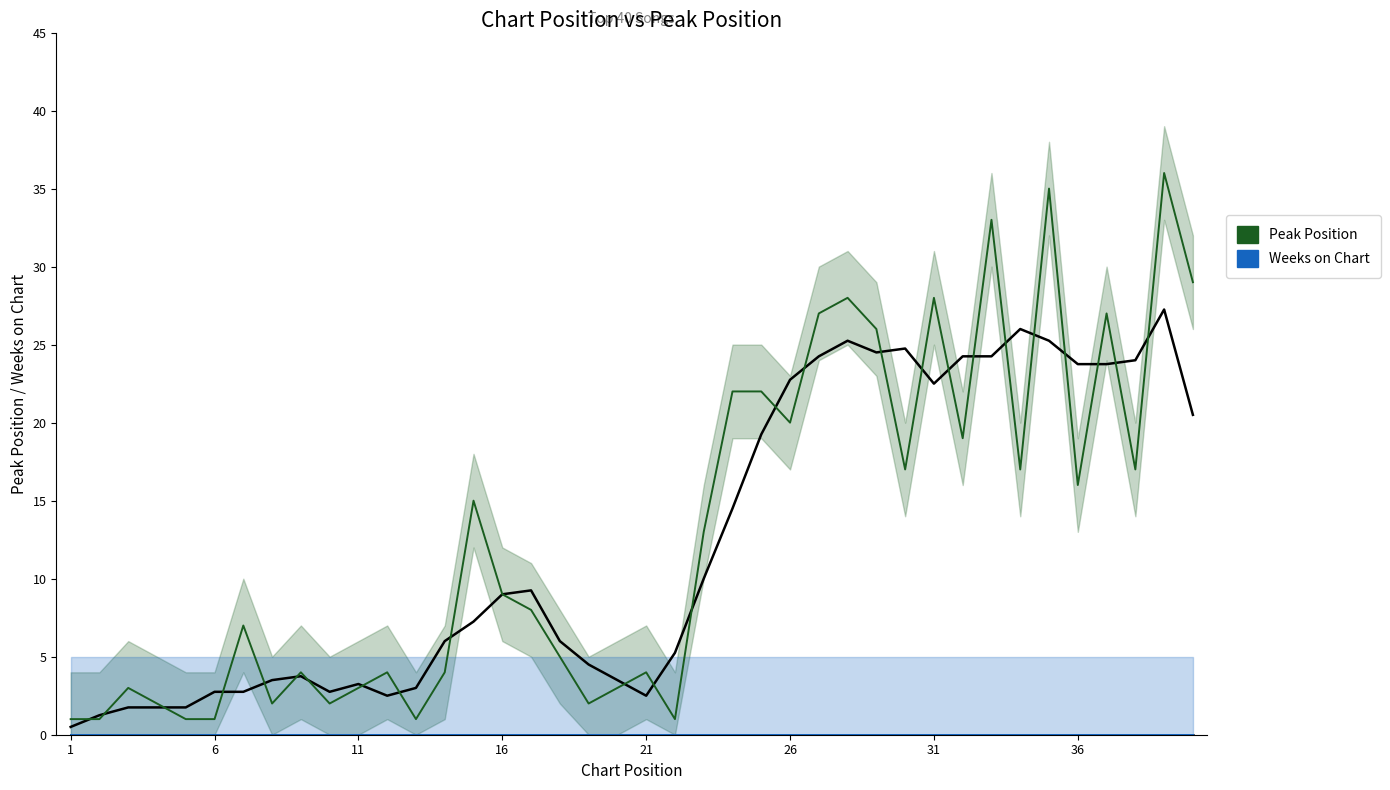

Which series has the largest total across all categories?

Peak Position